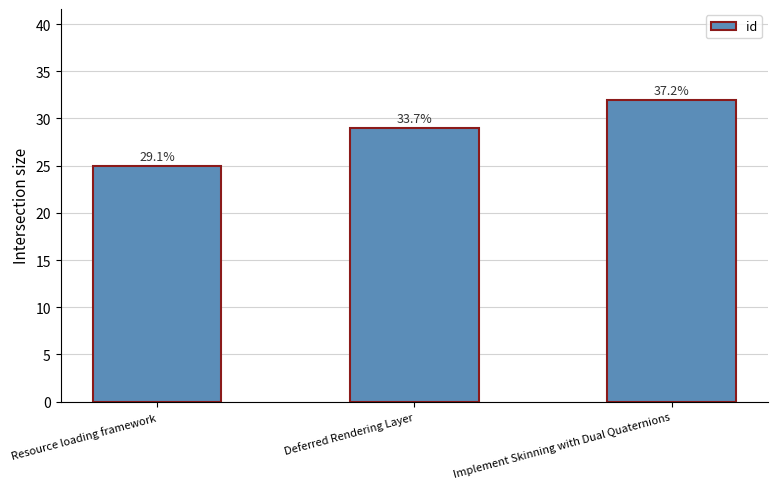

What is the change in value from Deferred Rendering Layer to Implement Skinning with Dual Quaternions?

+3